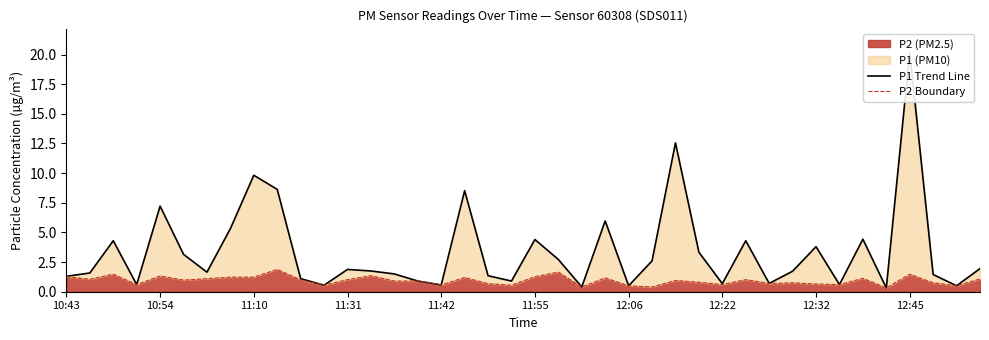

Is it true that P2 (PM2.5) equals 0.4 at 11:10?

False